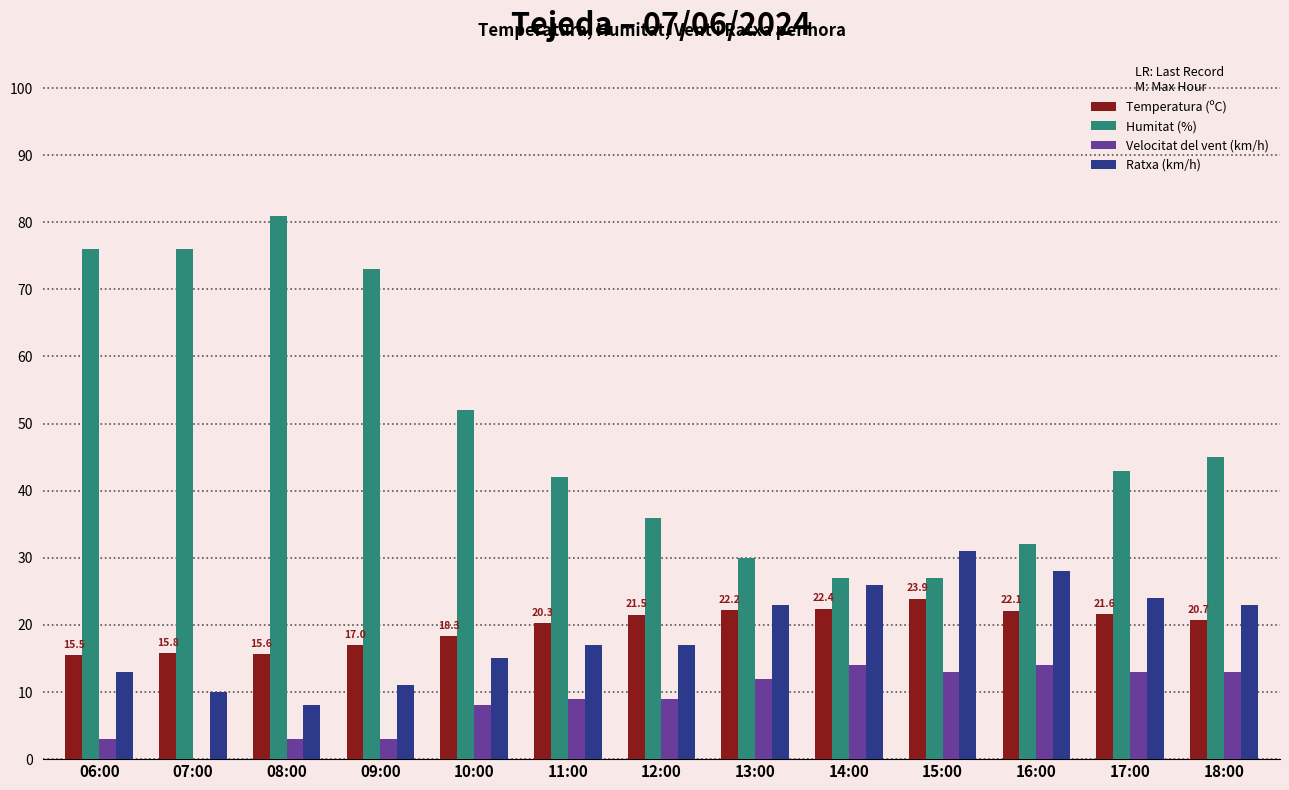

What is the greatest value displayed?

81.0